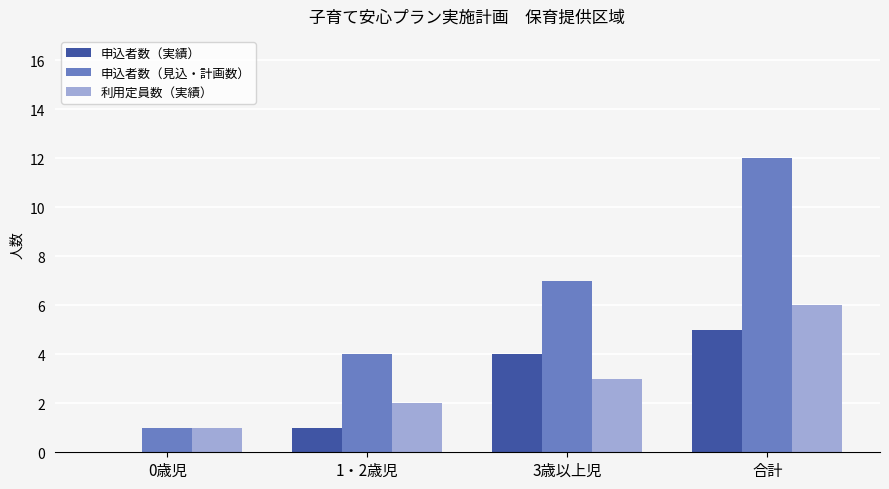

The value of 利用定員数（実績） at 合計 is 3. True or false?

False